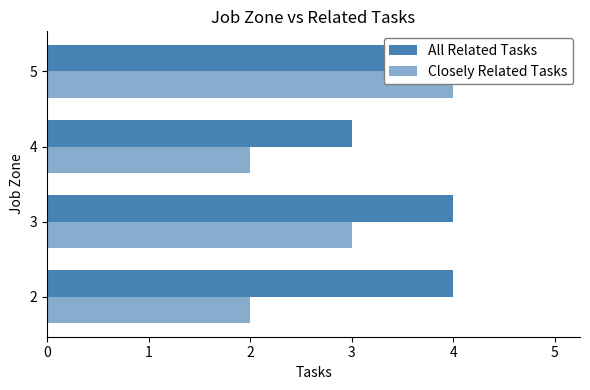

What is the difference between the maximum and minimum values in the Closely Related Tasks series?

2